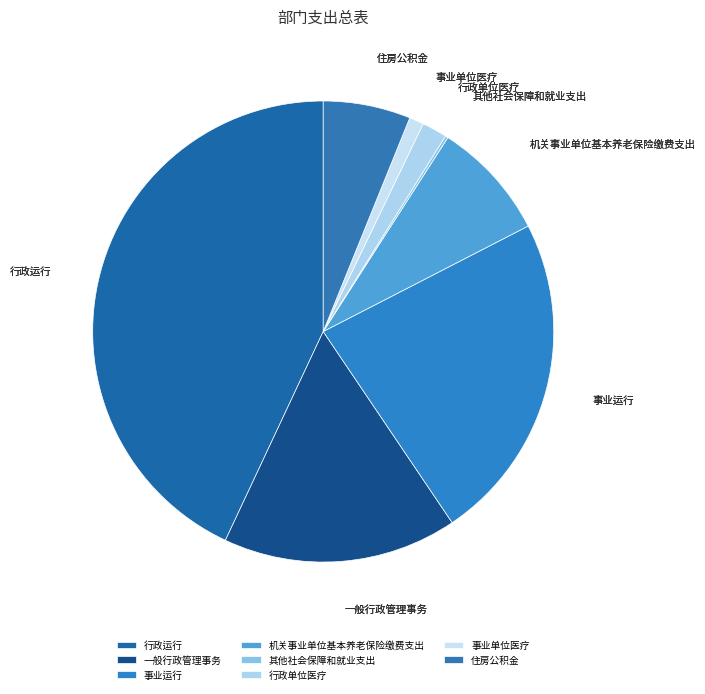

Which category has the biggest portion of the pie?

行政运行